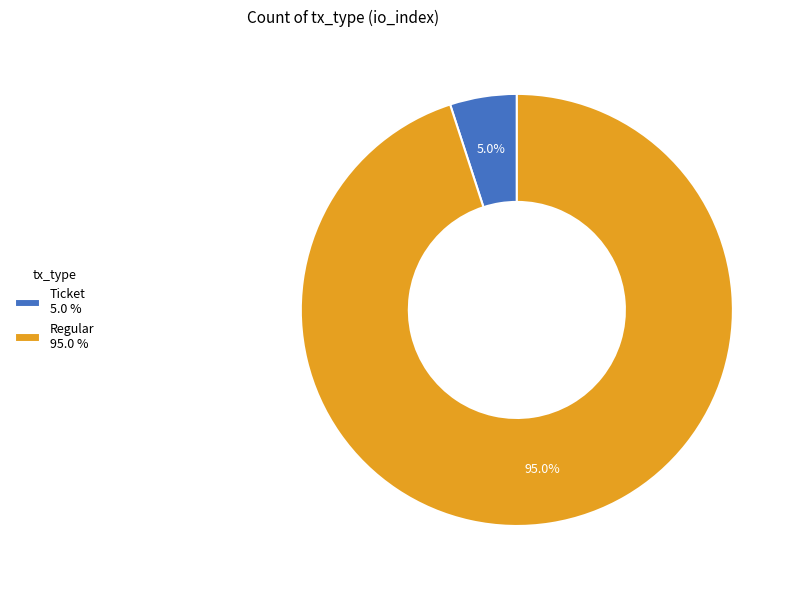

What percentage do Ticket and Regular together represent?

100.0%